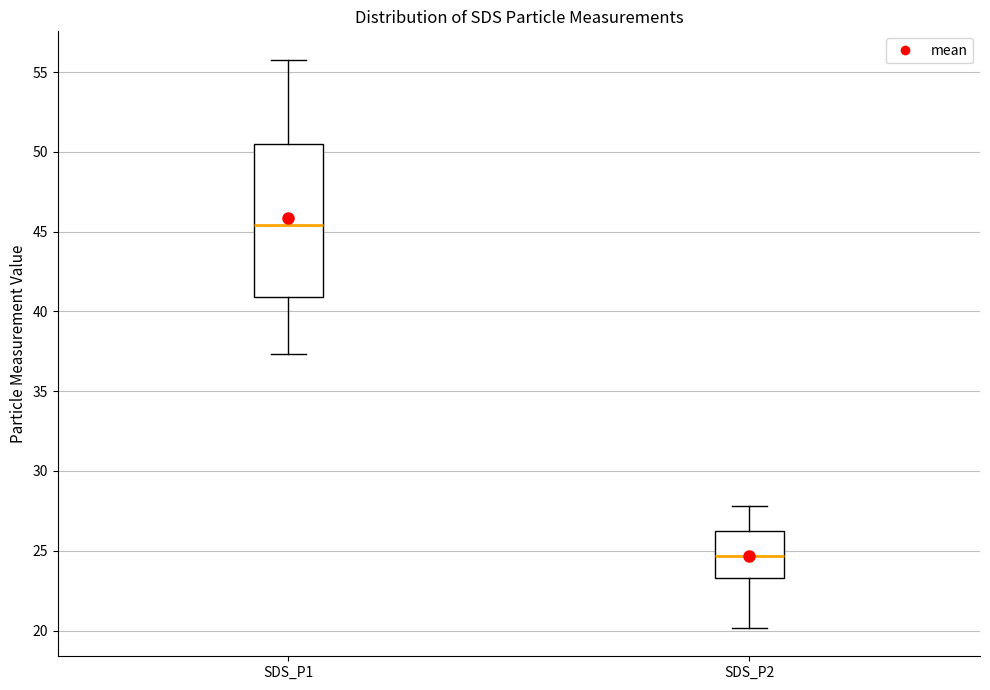

Which box has the lowest median line?

SDS_P2